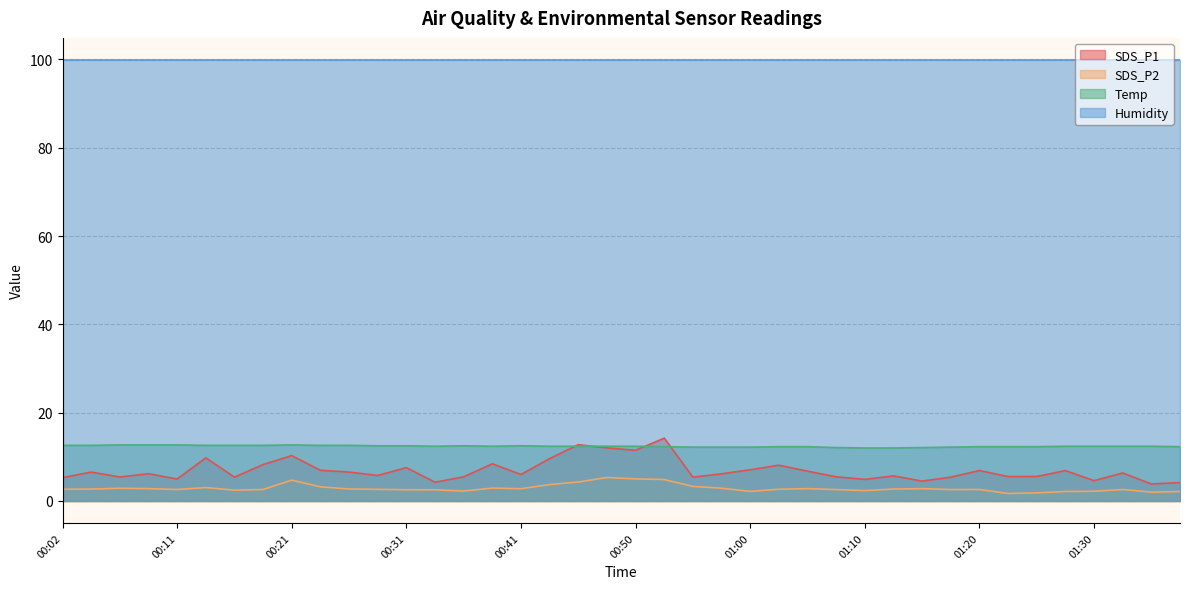

What is the difference between the maximum and second lowest values in the SDS_P2 series?

3.5